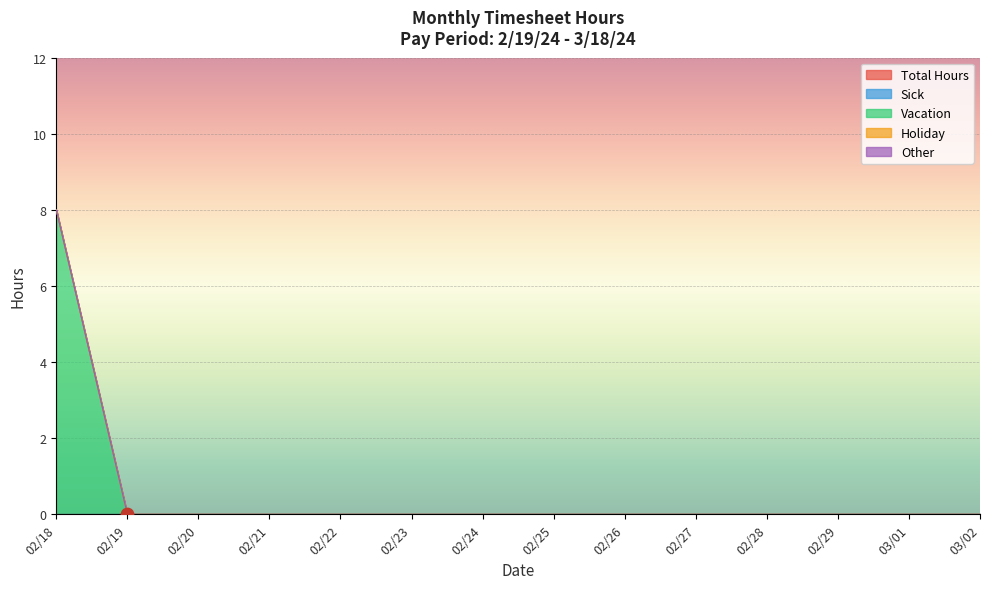

At how many categories does at least one series exceed 1?

1